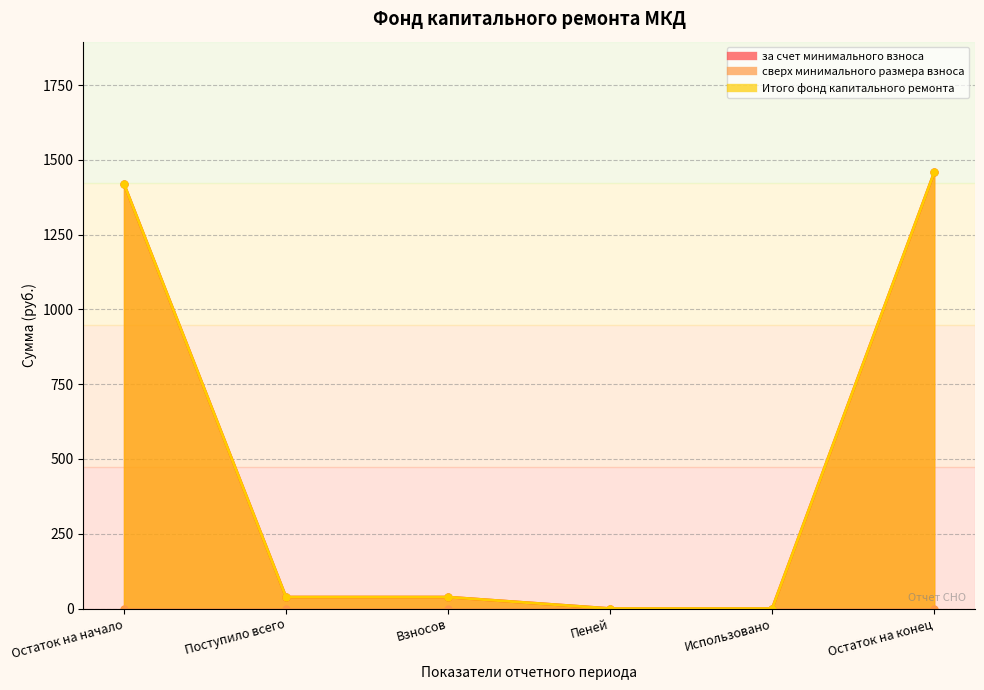

What is the difference between the maximum and minimum values in the за счет минимального взноса series?

1457.7